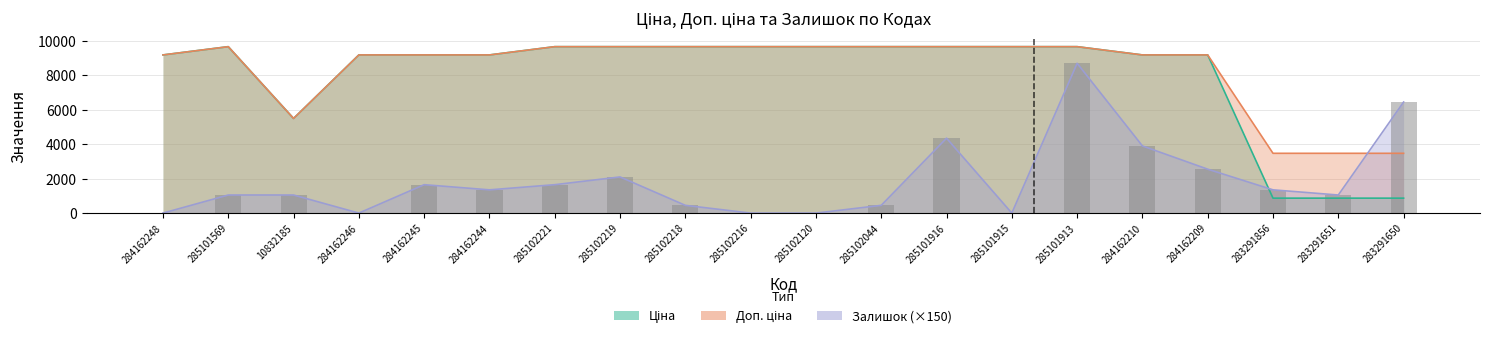

What is the sum of all Ціна values?

159858.8